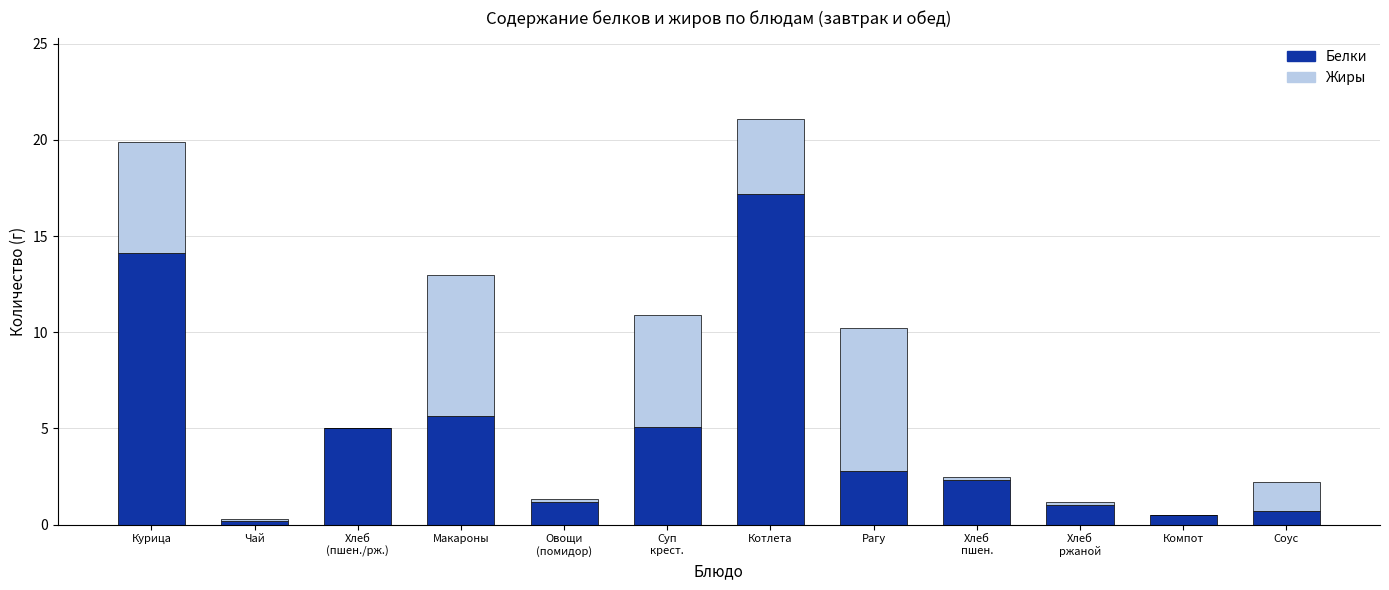

Where does the Белки series first go above 2?

Курица